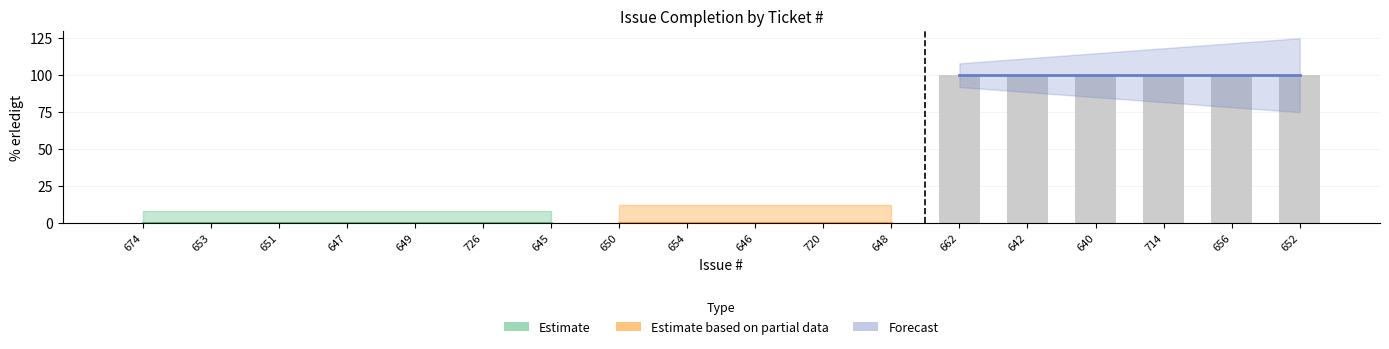

Is it true that the value at 652 is 100?

True